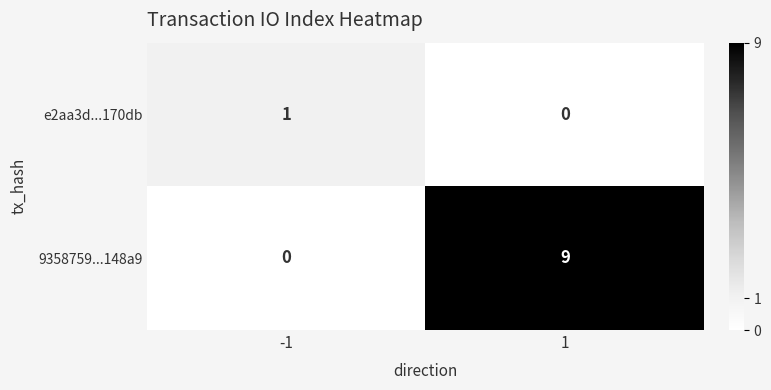

Is the value of 9358759...148a9 at -1 greater than the value of e2aa3d...170db at -1?

No